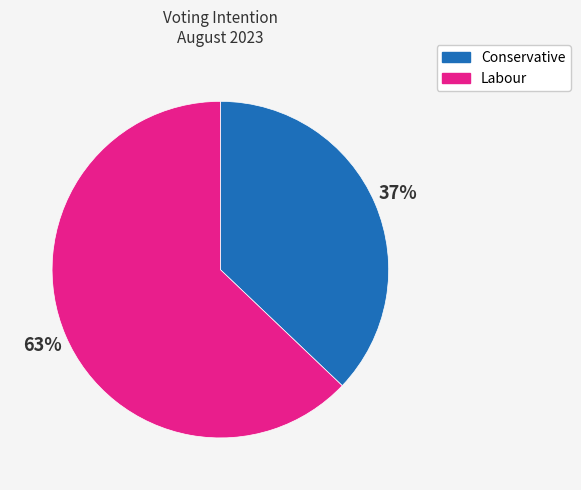

How many slices are in this pie chart?

2